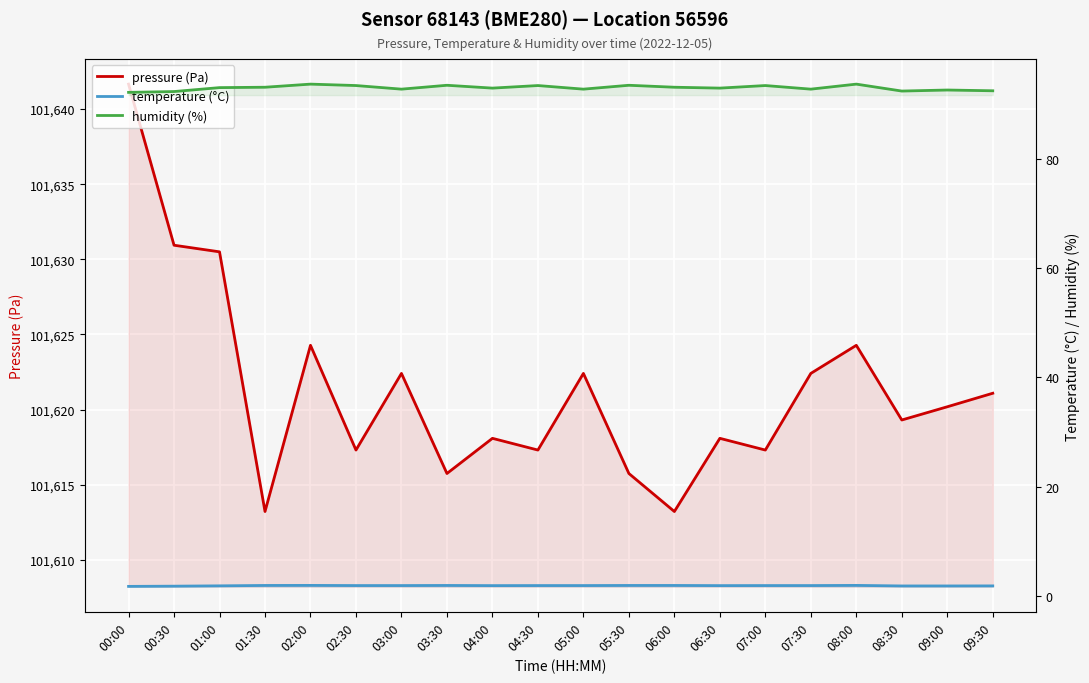

What is the value of the humidity (%) point at the 8th from the left?

93.5